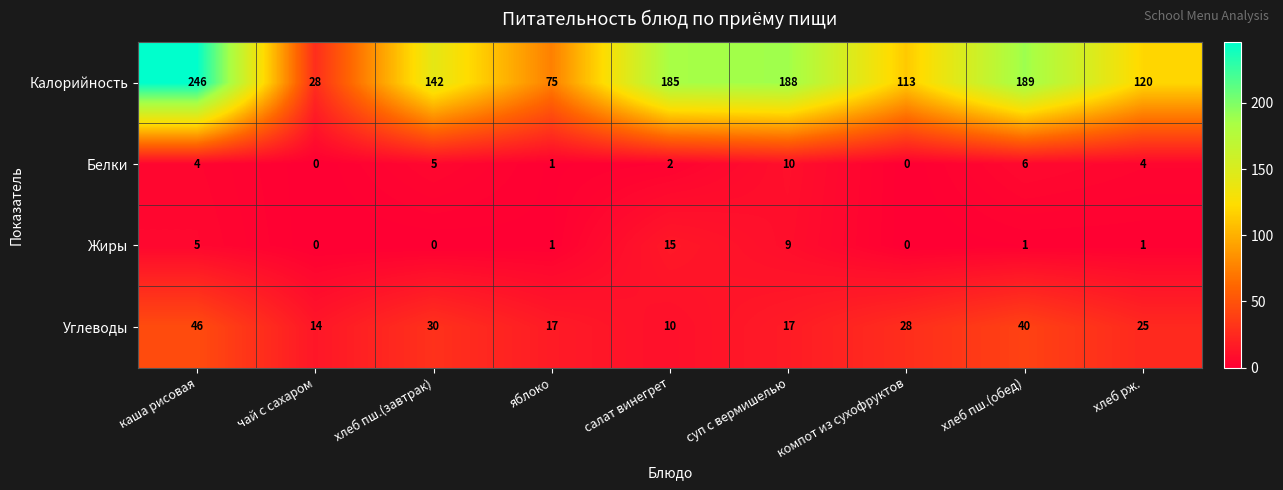

What is the minimum value for Калорийность?

28